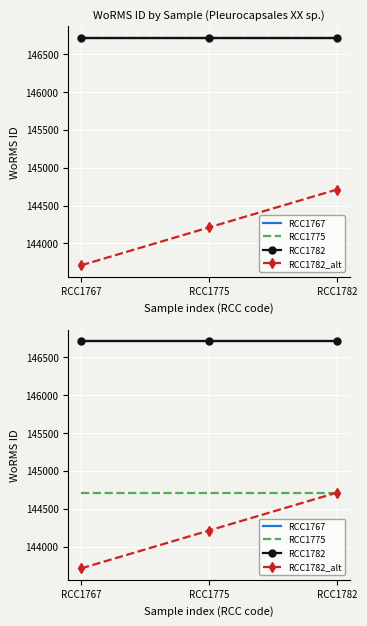

What is the value of the RCC1782 point at the 2nd from the left?

146712